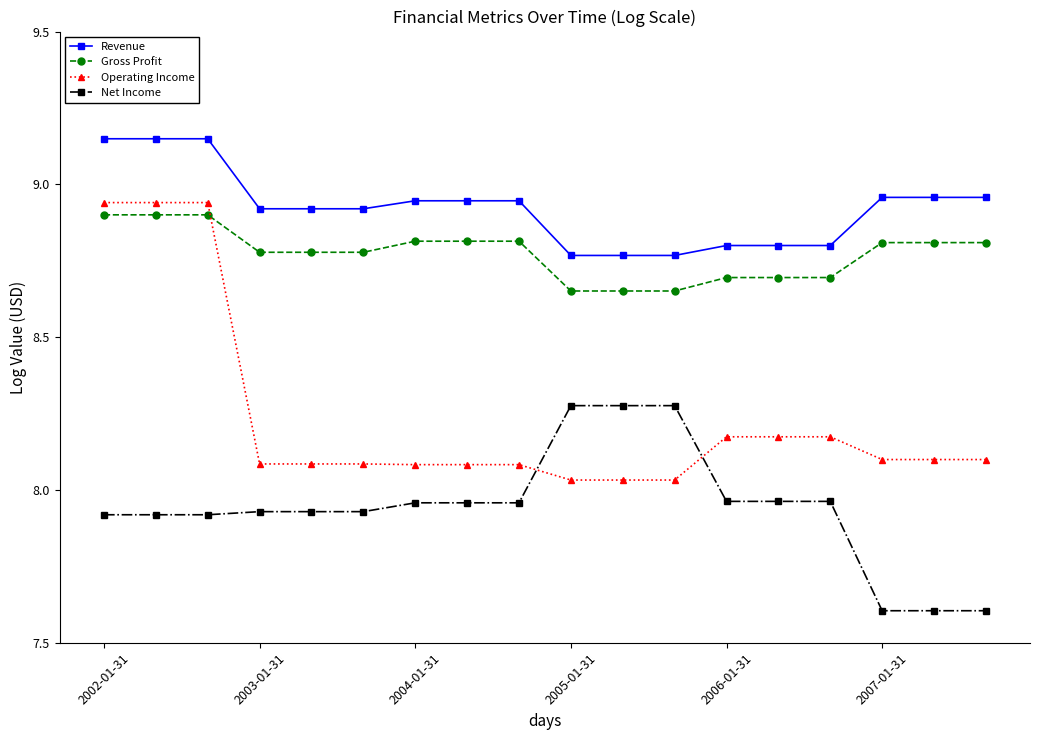

True or false: Gross Profit and Revenue intersect in this chart.

False